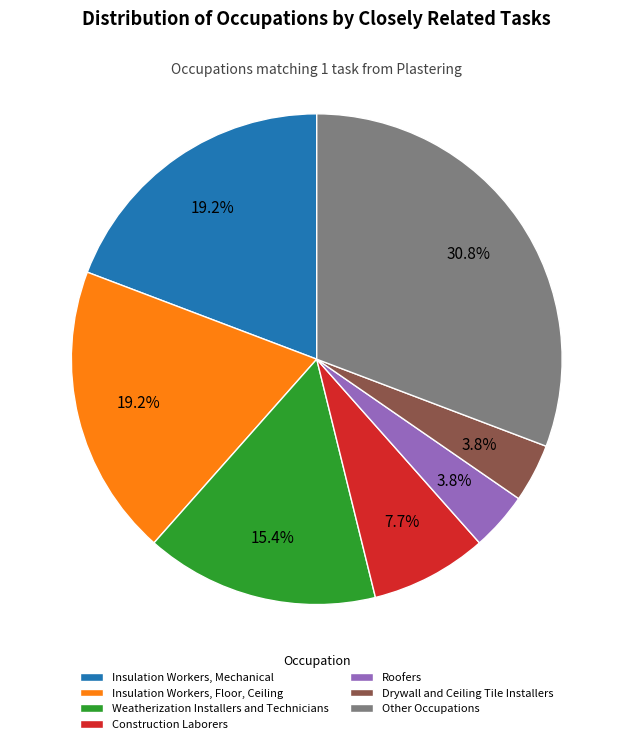

What portion of the pie excludes Insulation Workers, Floor, Ceiling?

80.8%